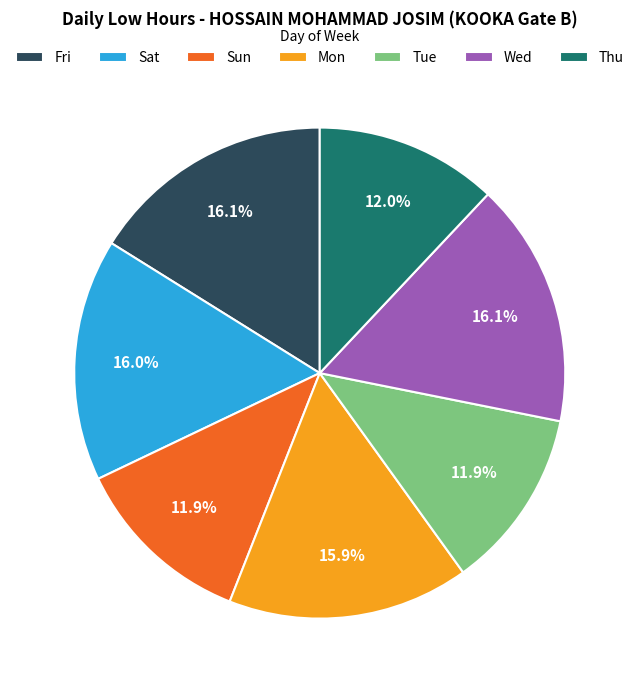

How many segments does this pie chart have?

7